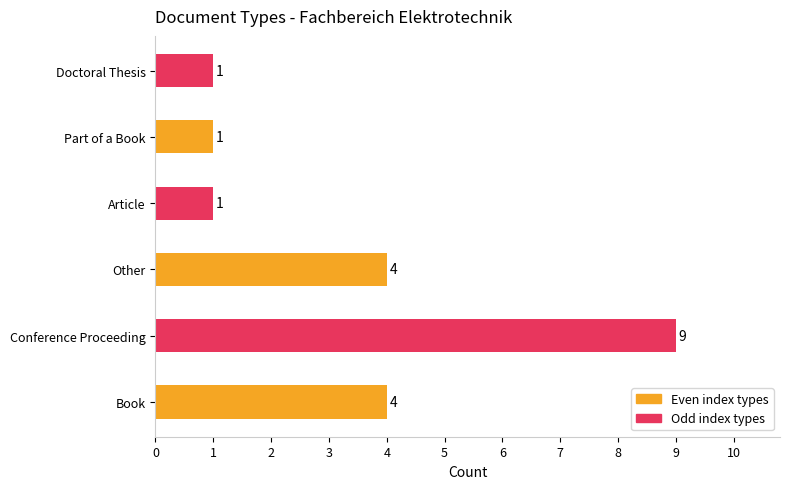

Count the values in the range 1 to 4.

5